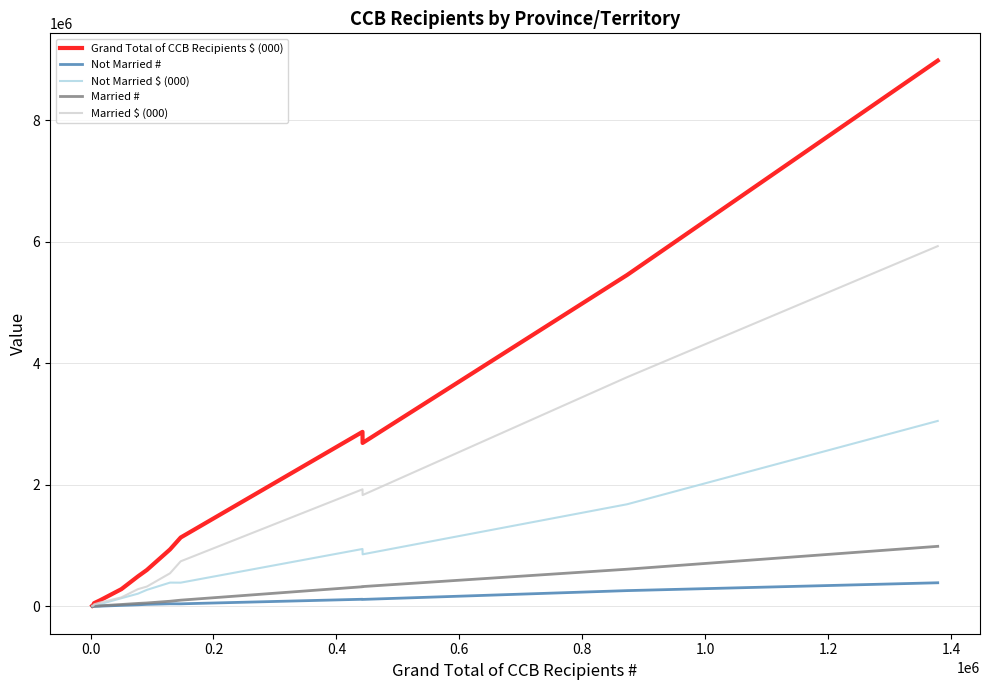

What is the greatest value displayed?

8977621